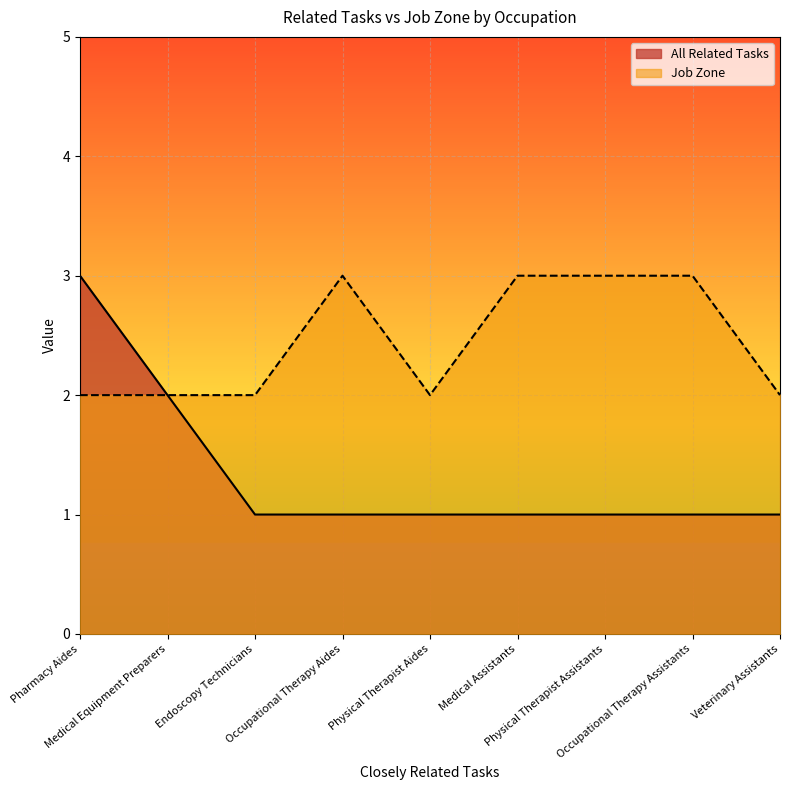

True or false: All Related Tasks and Job Zone cross at least once.

False